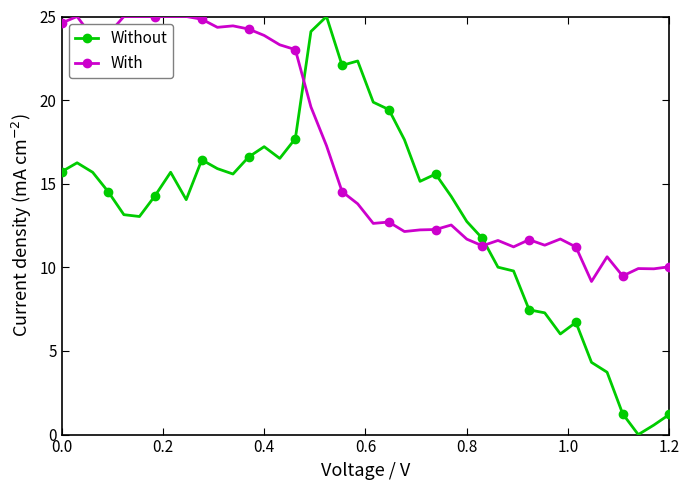

Does the chart have visible grid lines?

No